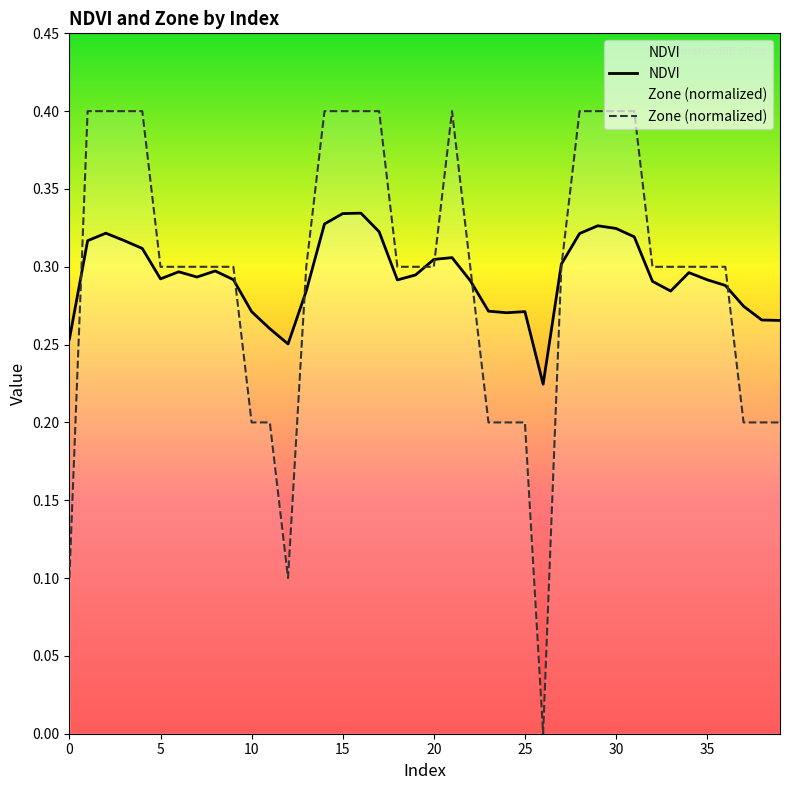

At how many categories does at least one series exceed 0?

40